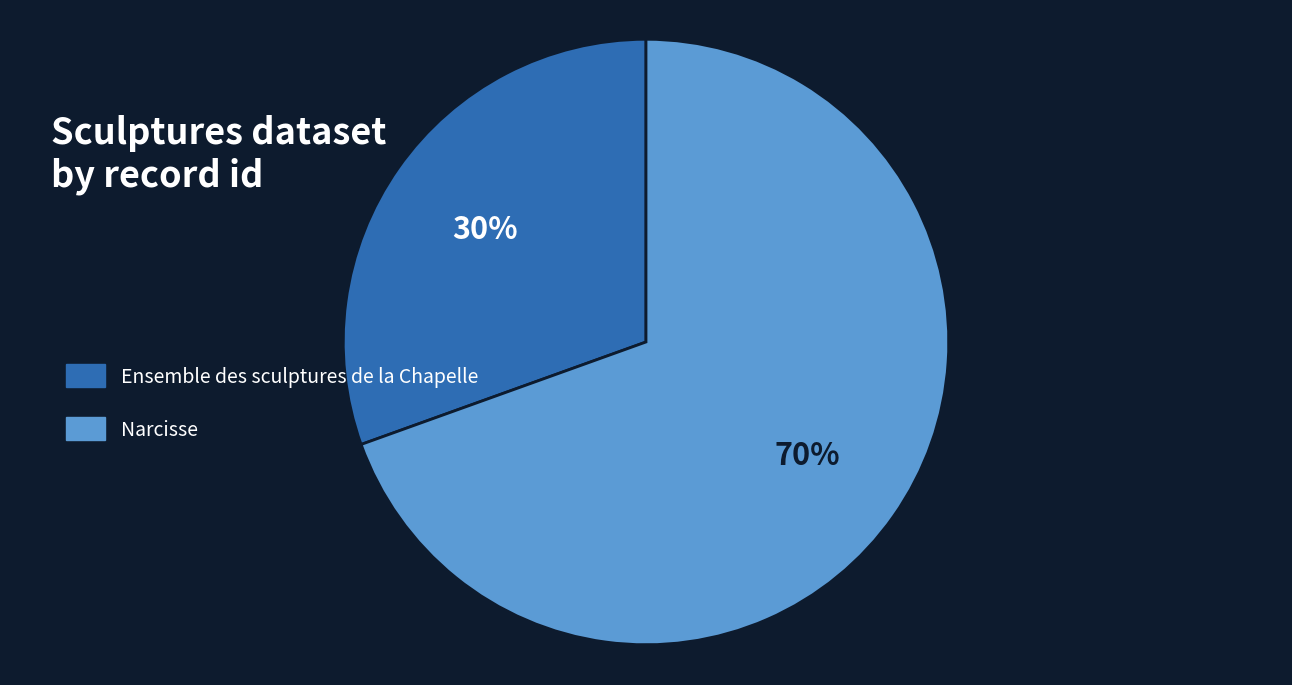

To the nearest percent, what is the average slice percentage?

50%